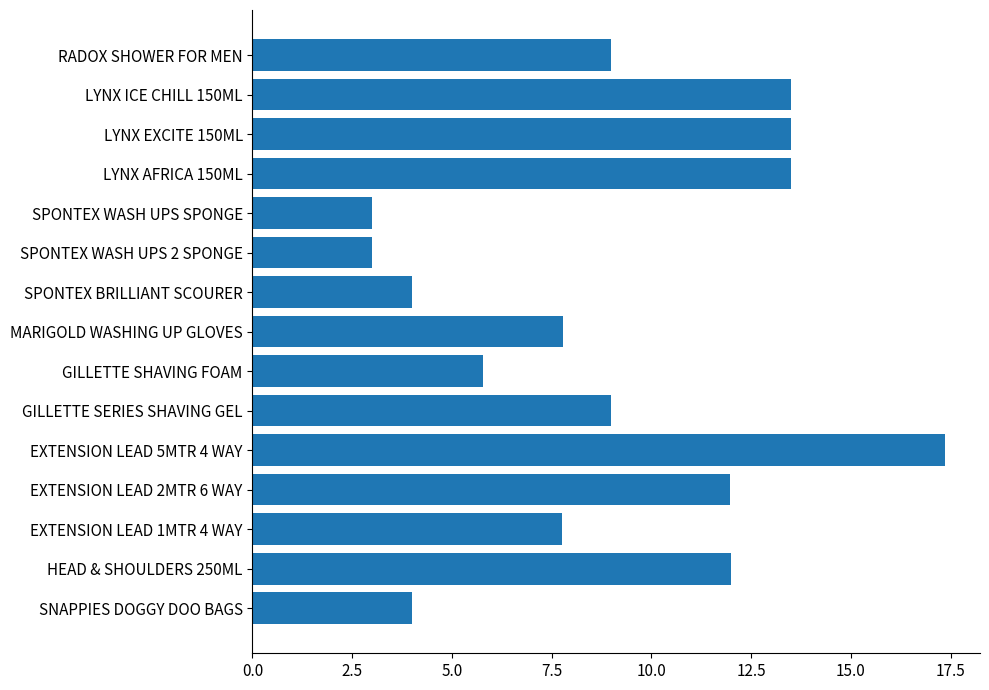

Count the number of categories in the chart.

15